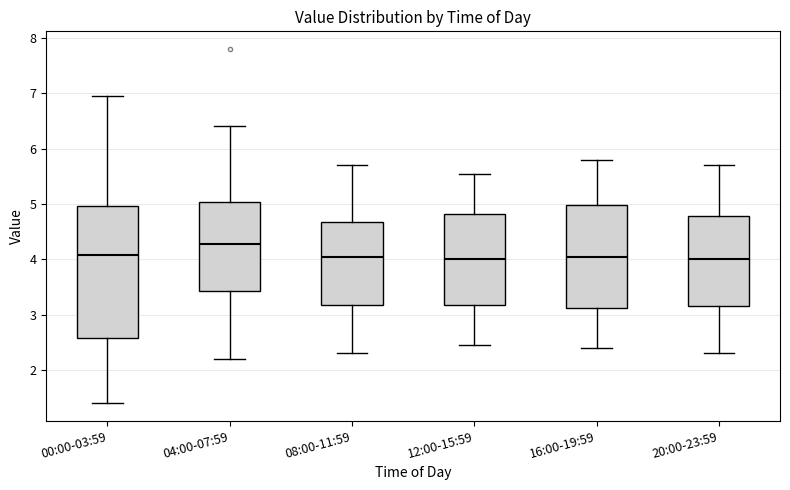

Which box's median line is the highest?

04:00-07:59